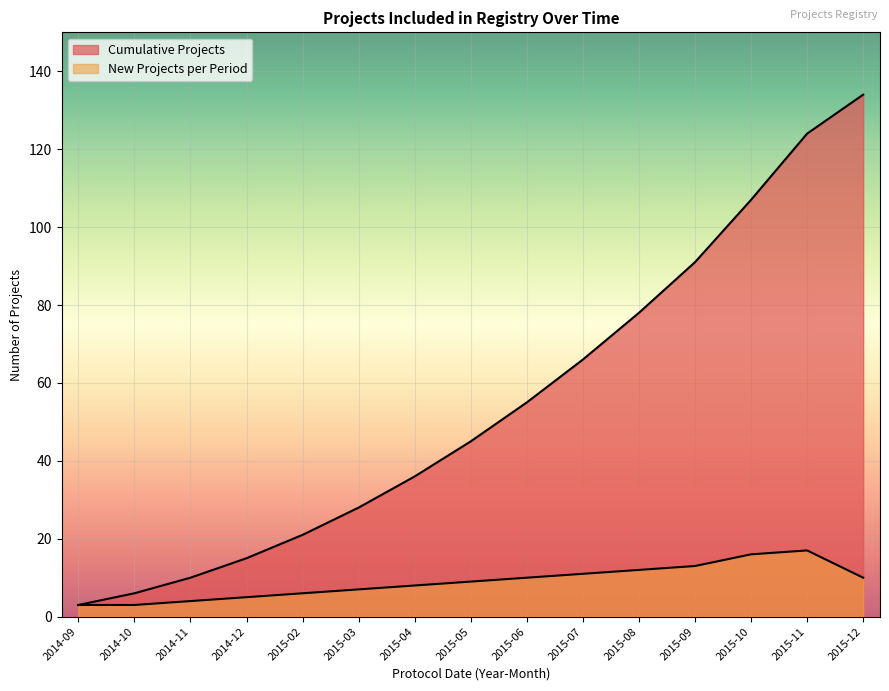

What is the difference between the Cumulative Projects values at 2015-02 and 2015-03?

7